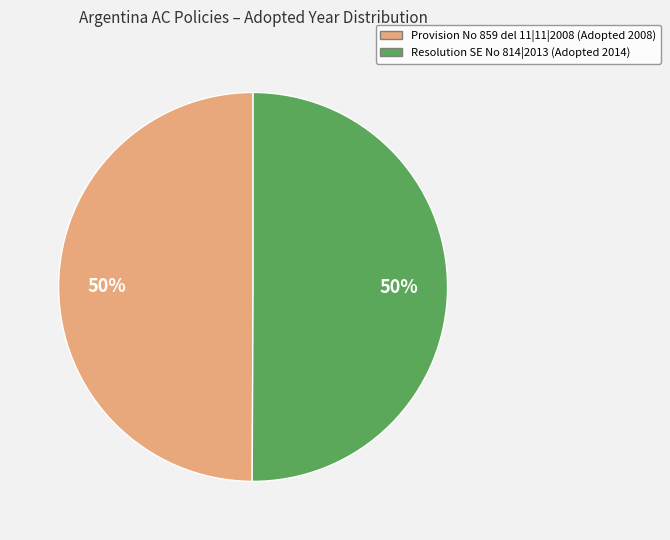

To the nearest percent, what percentage of the pie is Provision No 859 del 11|11|2008?

50%